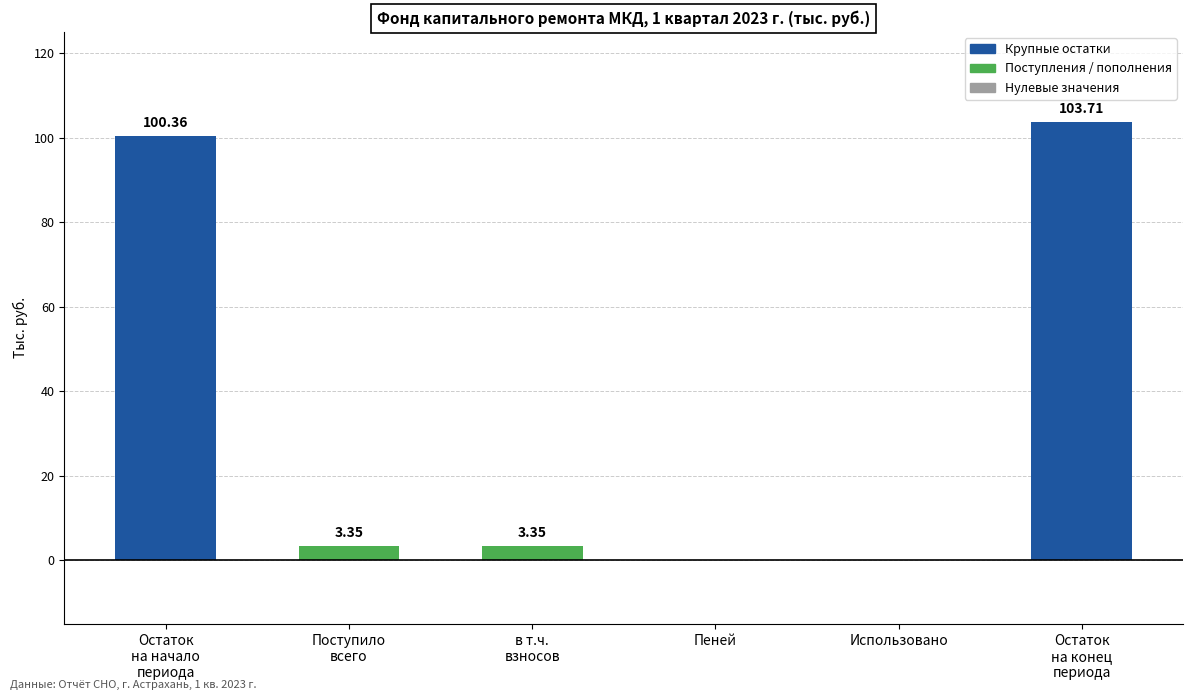

What is the change in value from Остаток
на начало
периода to Использовано?

-100.4